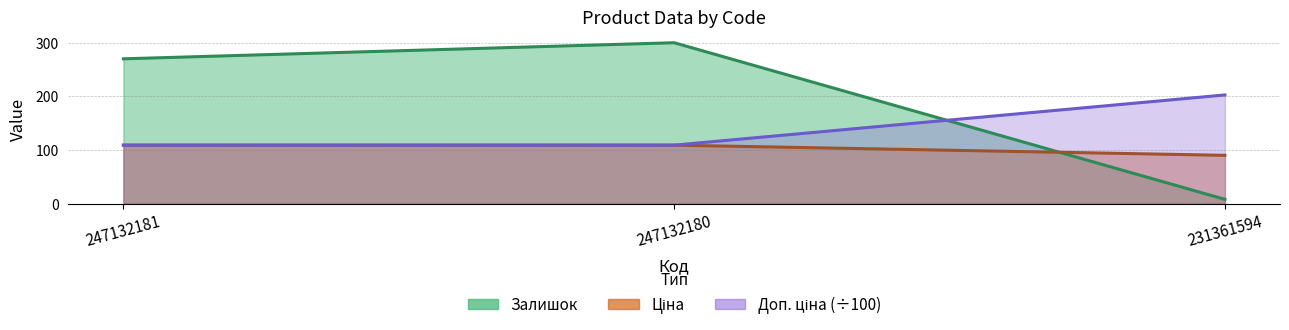

List the series in order of their overall mean, highest first.

Залишок, Доп. ціна, Ціна